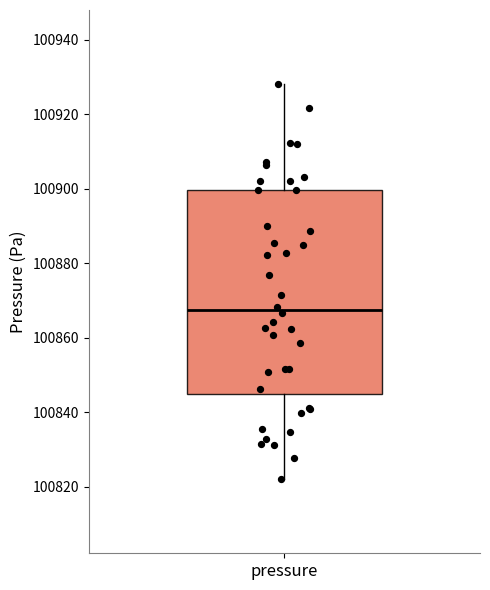

Where does the lower whisker of the box for pressure end on the y-axis? The values are not printed on the chart, so give them approximately, as read against the axis.

100822